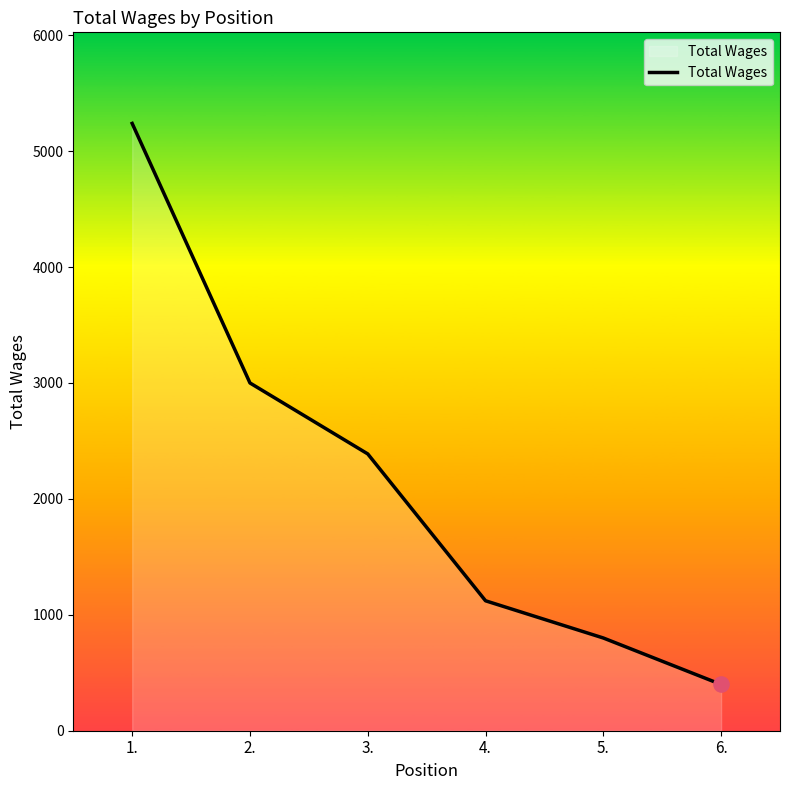

What is the ratio of the value at 4. to the value at 1.?

0.2